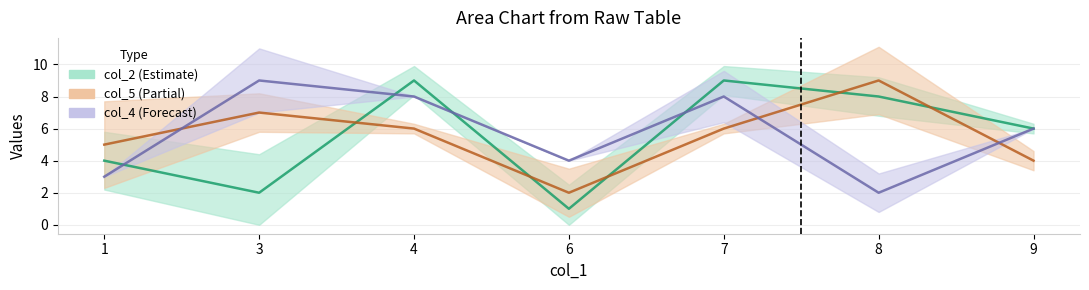

What is the difference between the maximum and minimum values in the col_4 series?

7